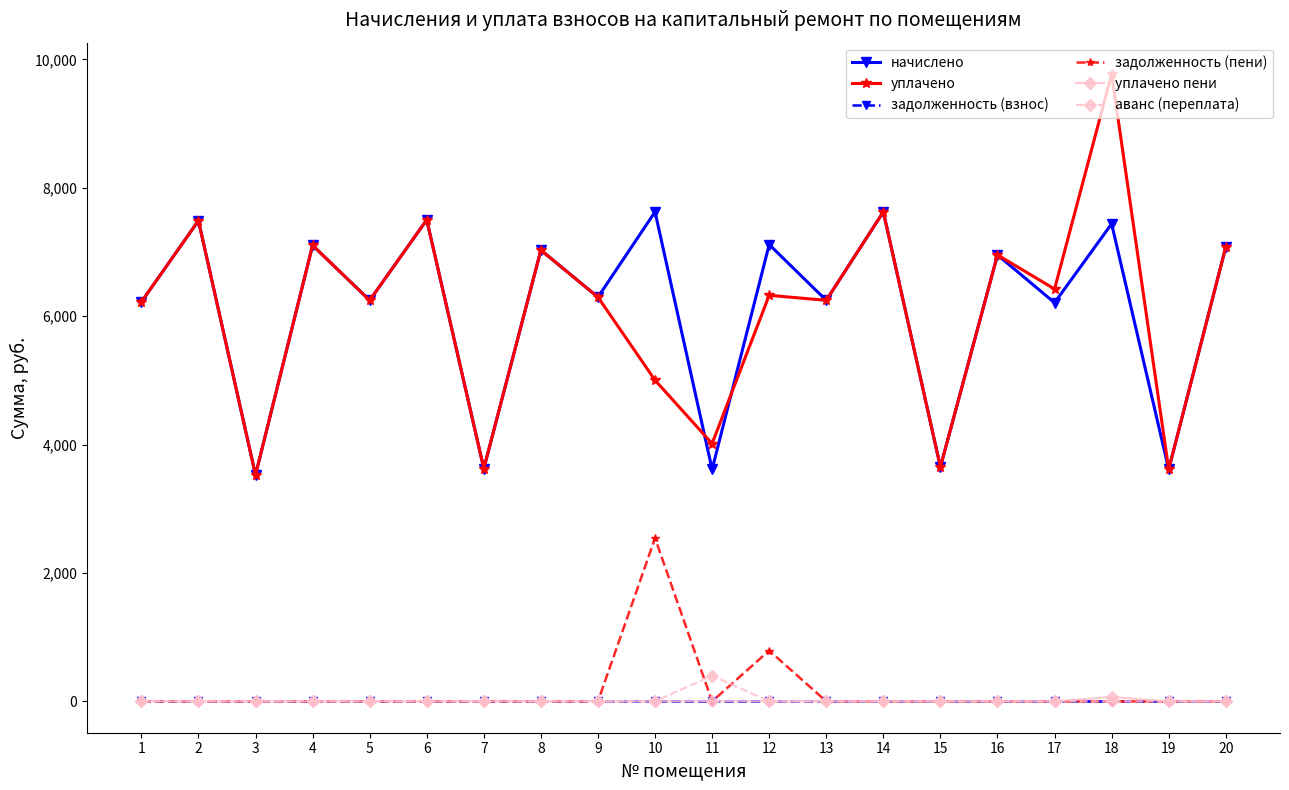

Read the начислено value at 19.

3614.2